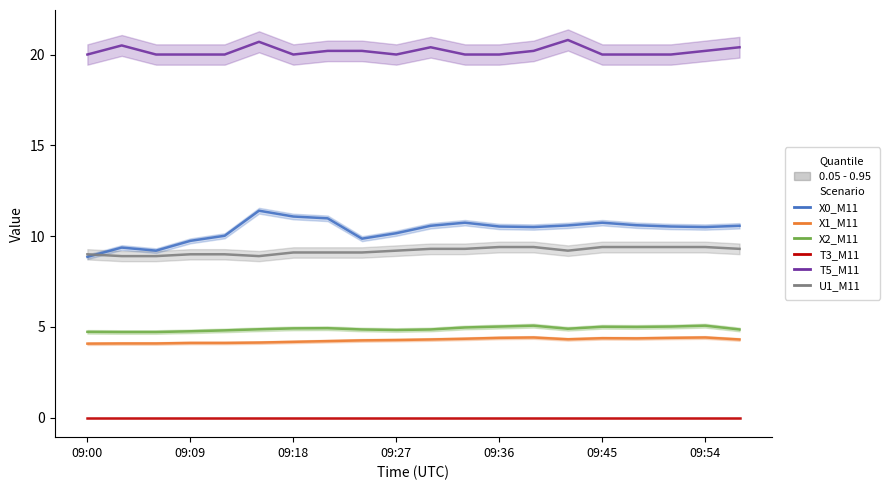

What position from the left is 11?

12